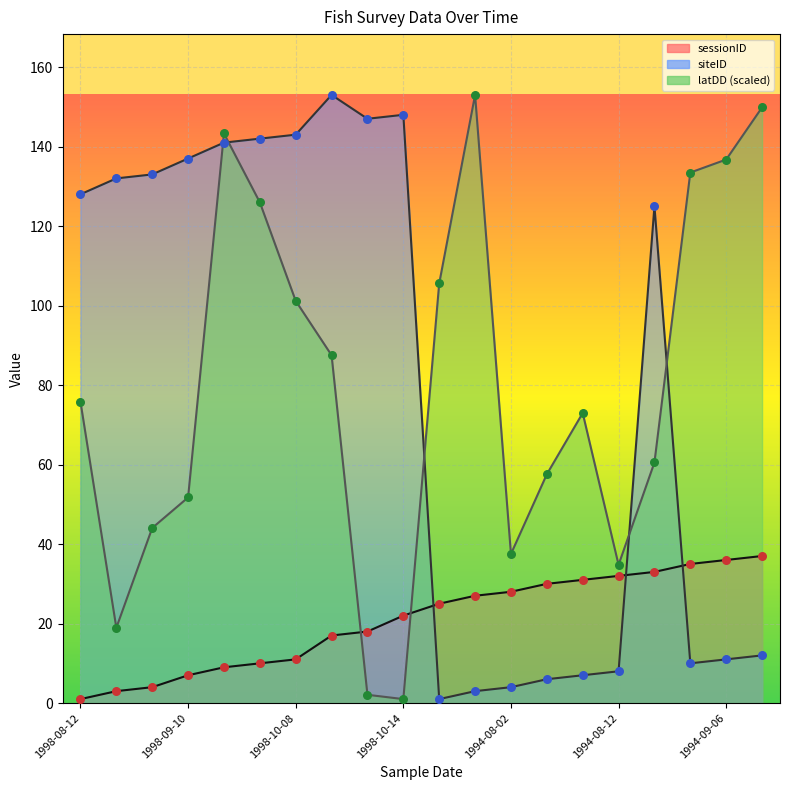

Which series has the largest Y range (max minus min)?

siteID